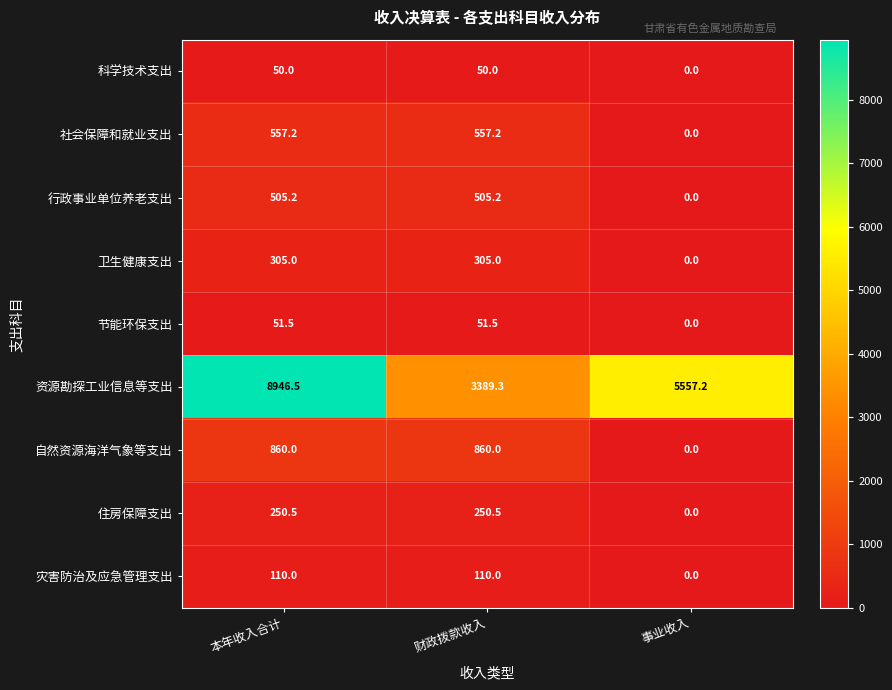

Reading right to left, list all the values displayed in this chart.

科学技术支出: 0.0	50.0	50.0
社会保障和就业支出: 0.0	557.2	557.2
行政事业单位养老支出: 0.0	505.2	505.2
卫生健康支出: 0.0	305.0	305.0
节能环保支出: 0.0	51.5	51.5
资源勘探工业信息等支出: 5557.2	3389.3	8946.5
自然资源海洋气象等支出: 0.0	860.0	860.0
住房保障支出: 0.0	250.5	250.5
灾害防治及应急管理支出: 0.0	110.0	110.0